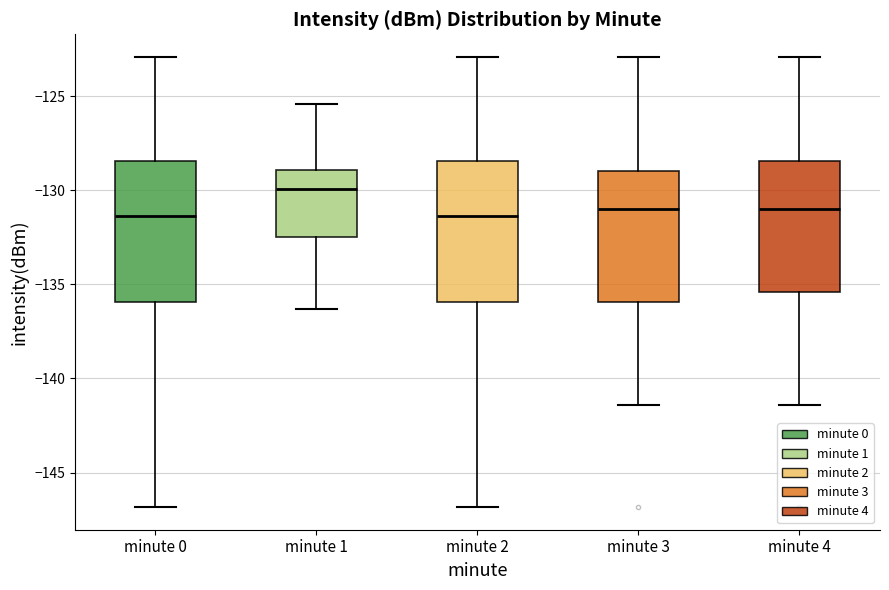

Reading left to right, read every box against the y-axis: the position of its median line, the range the box covers, and the ends of its whiskers. The values are not printed on the chart, so give them approximately, as read against the axis.

minute 0: median -131.5, box -136.0 to -128.5, whiskers -147.0 to -123.0
minute 1: median -130.0, box -132.5 to -129.0, whiskers -136.5 to -125.5
minute 2: median -131.5, box -136.0 to -128.5, whiskers -147.0 to -123.0
minute 3: median -131.0, box -136.0 to -129.0, whiskers -141.5 to -123.0
minute 4: median -131.0, box -135.5 to -128.5, whiskers -141.5 to -123.0